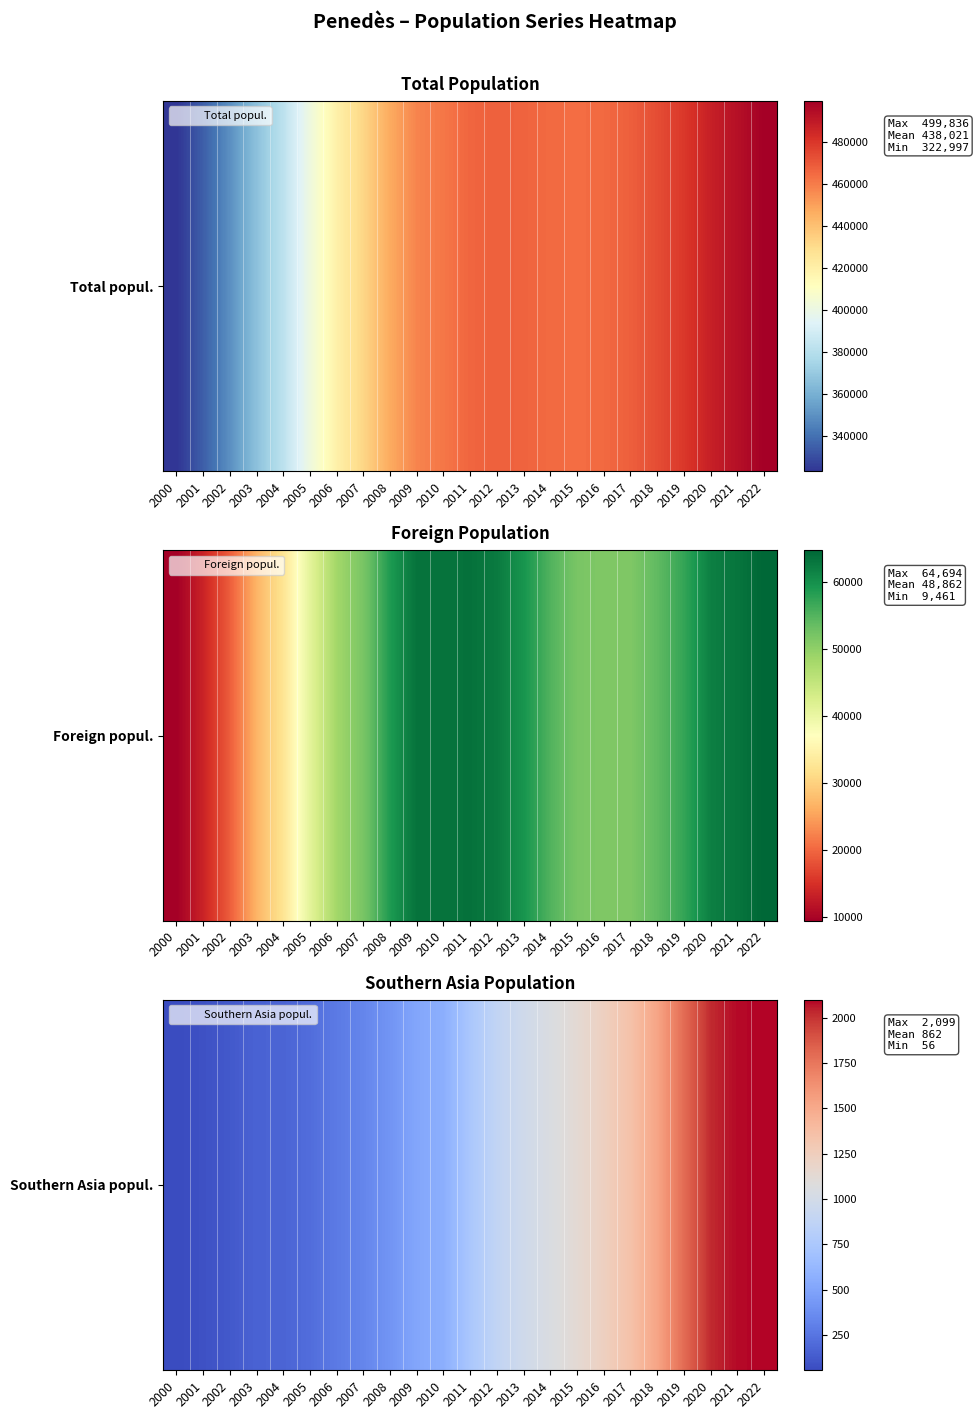

List the labels in order of value, largest first.

2022, 2021, 2020, 2019, 2018, 2017, 2016, 2015, 2014, 2013, 2012, 2011, 2010, 2009, 2008, 2007, 2006, 2005, 2004, 2003, 2002, 2001, 2000